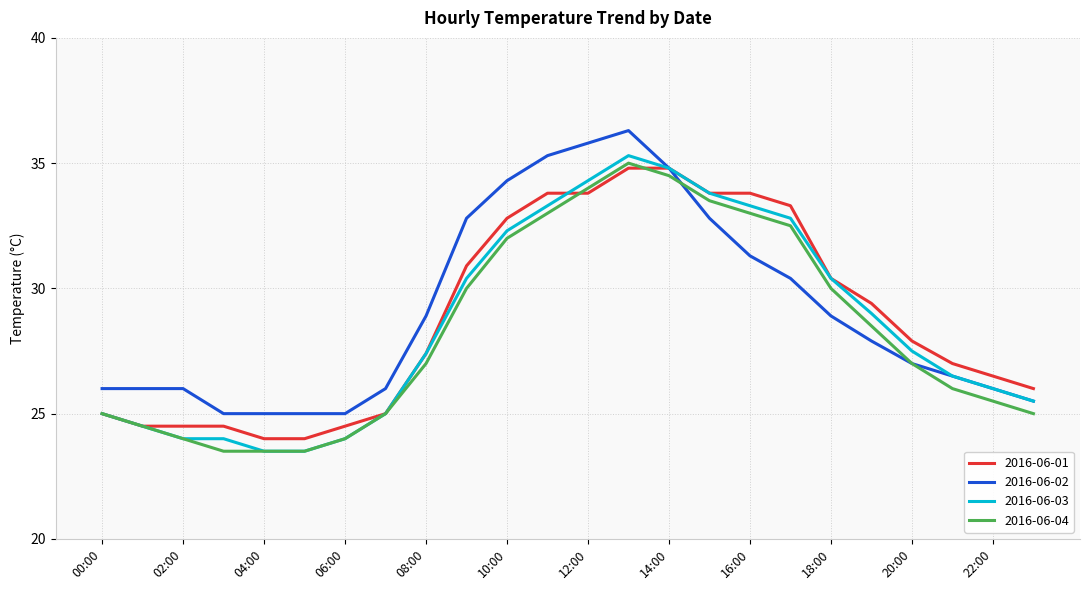

What is the highest value of the 2016-06-04 series?

35.0